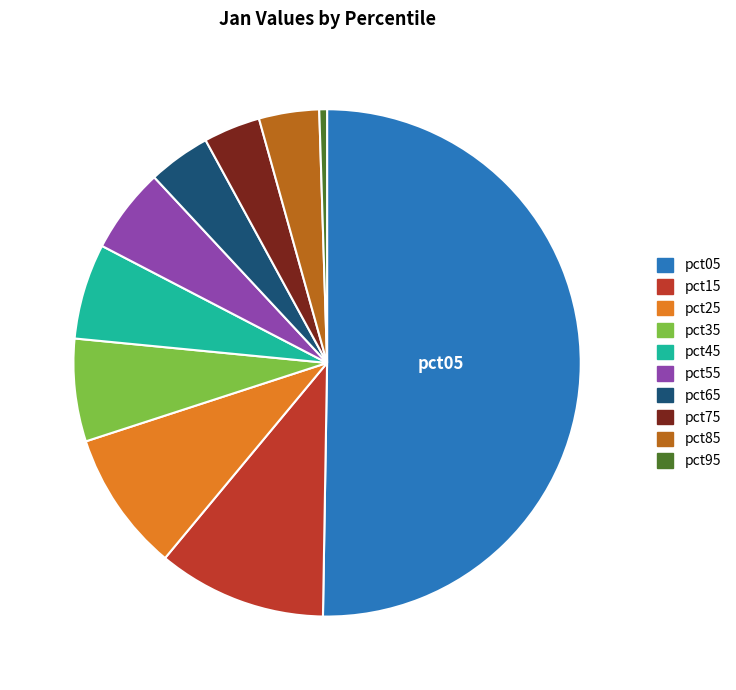

Is it true that pct75 is 4% of the pie?

True